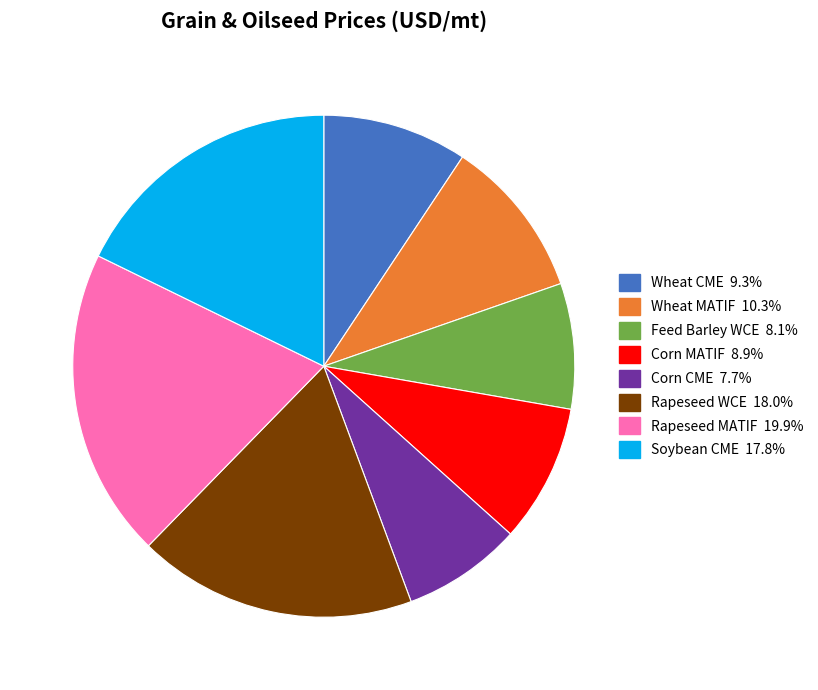

The Rapeseed MATIF slice represents 20% of the pie. True or false?

True